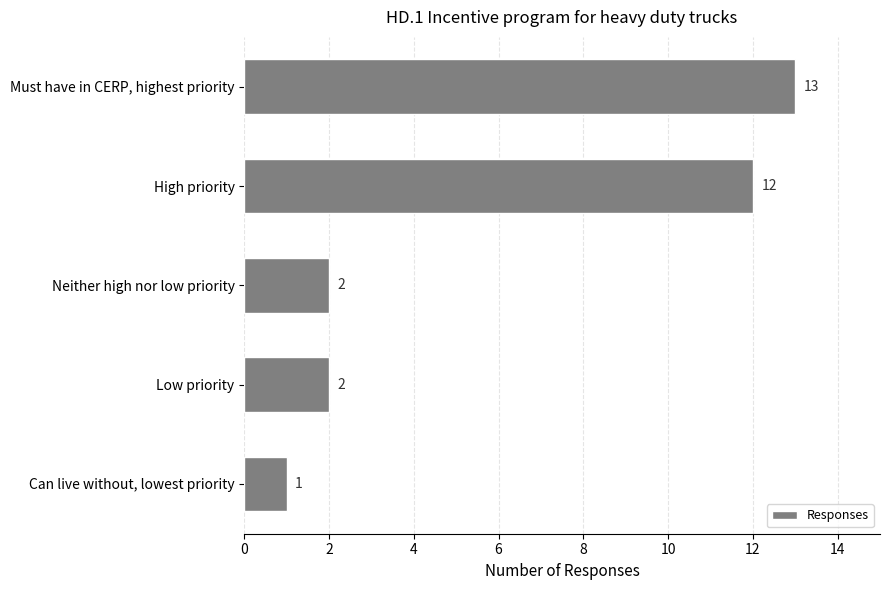

What is the smallest value displayed?

1